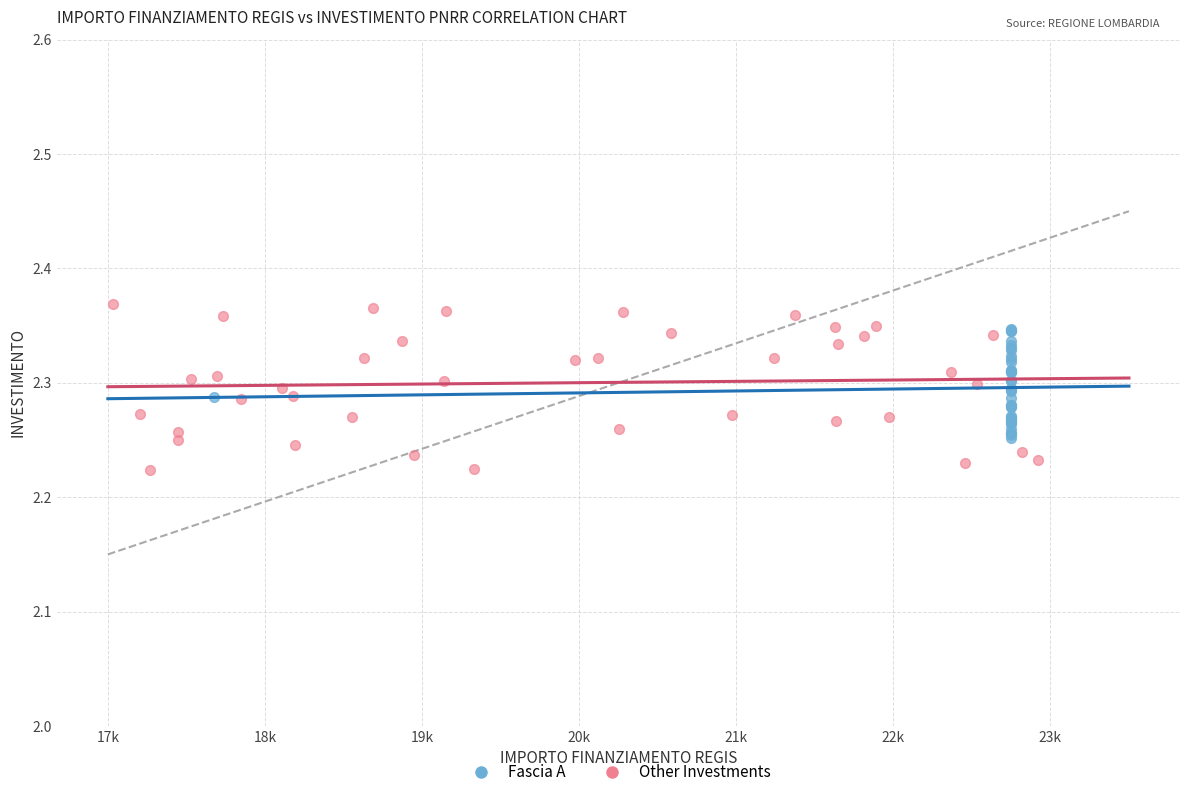

Which series has the widest spread of Y values?

Other Investments